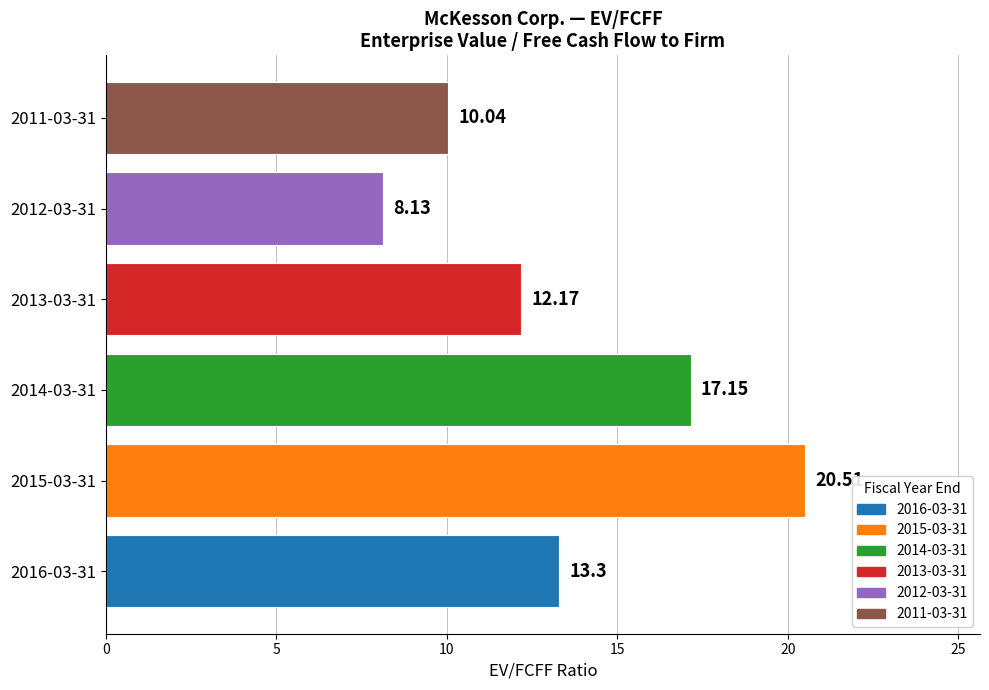

Rank the categories by value from lowest to highest.

2012-03-31, 2011-03-31, 2013-03-31, 2016-03-31, 2014-03-31, 2015-03-31